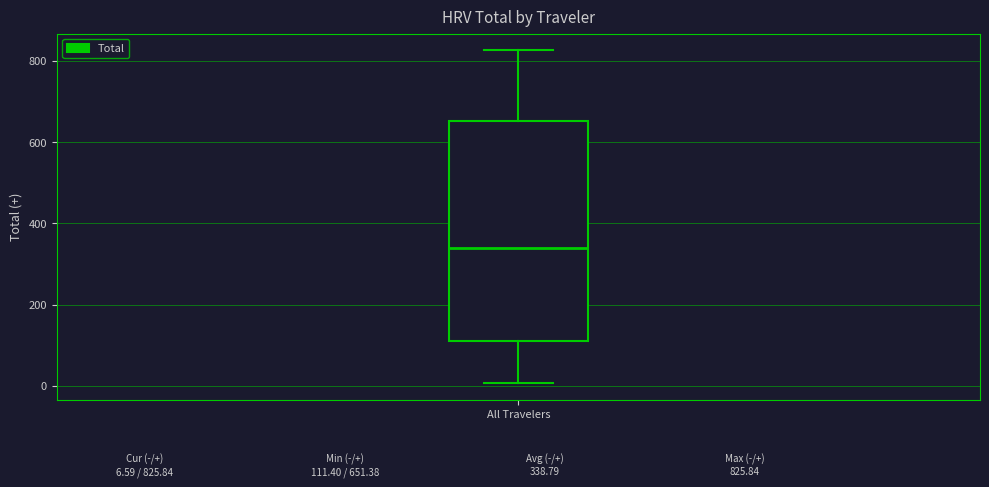

Read this box plot against the y-axis: the position of the median line, the range covered by the box, and the ends of both whiskers. The values are not printed on the chart, so give them approximately, as read against the axis.

median 340, box 120 to 660, whiskers 0 to 820